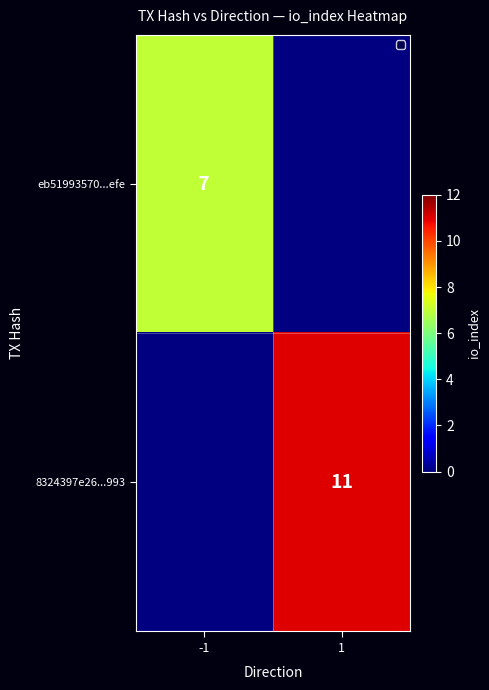

Is it true that eb51993570...efe equals 7 at -1?

True